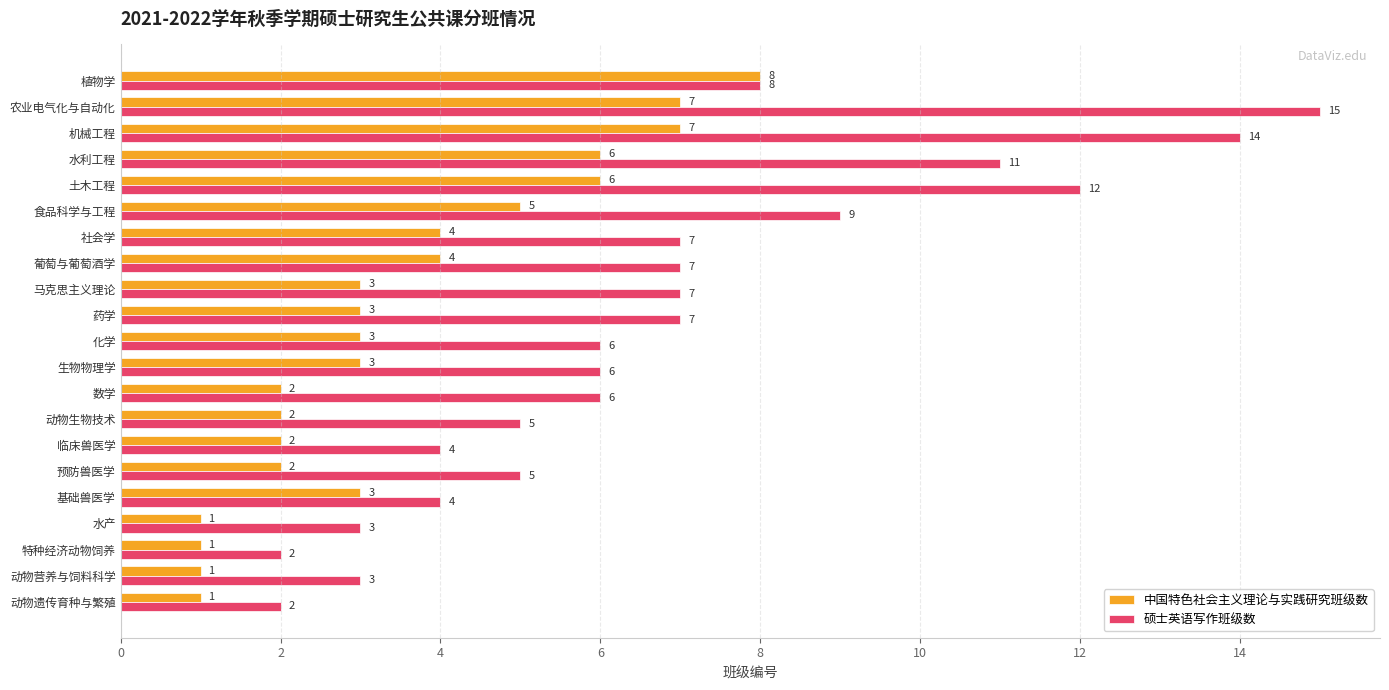

How many distinct data groups are displayed?

2